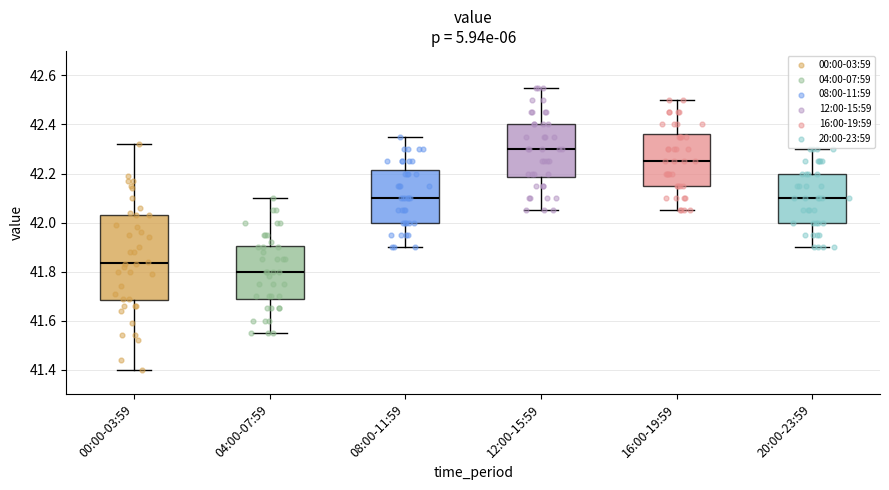

Which box's median line is the highest?

12:00-15:59